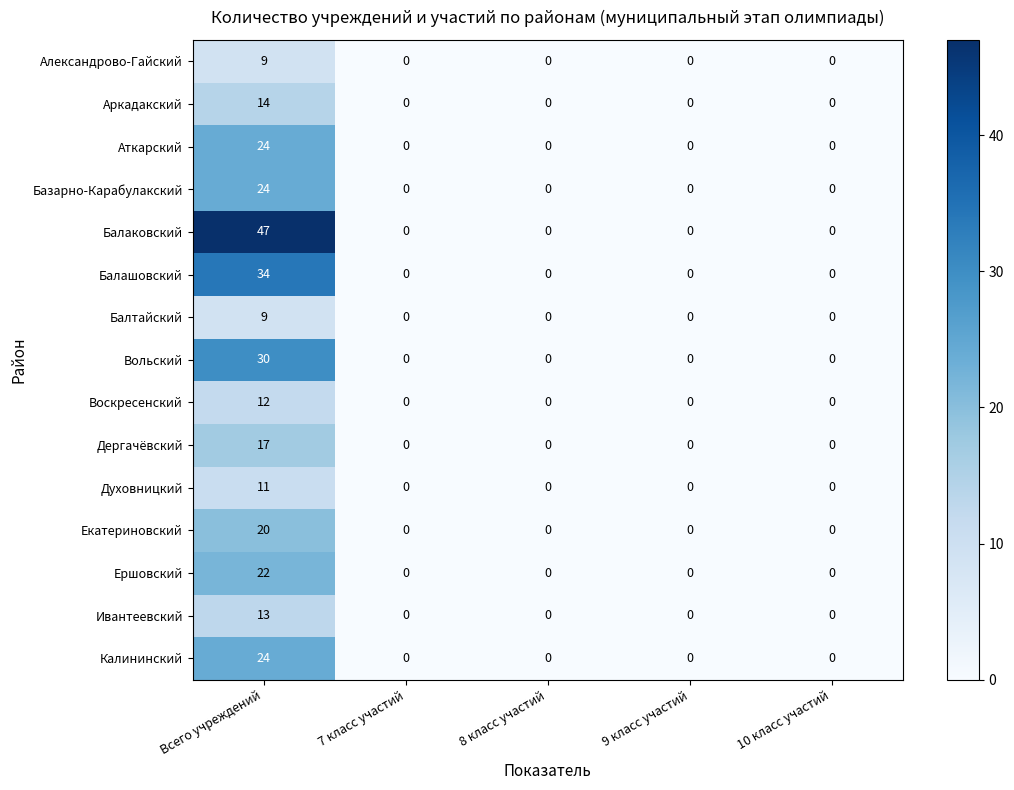

Is the value of Александрово-Гайский at Всего учреждений greater than the value of Ершовский at Всего учреждений?

No